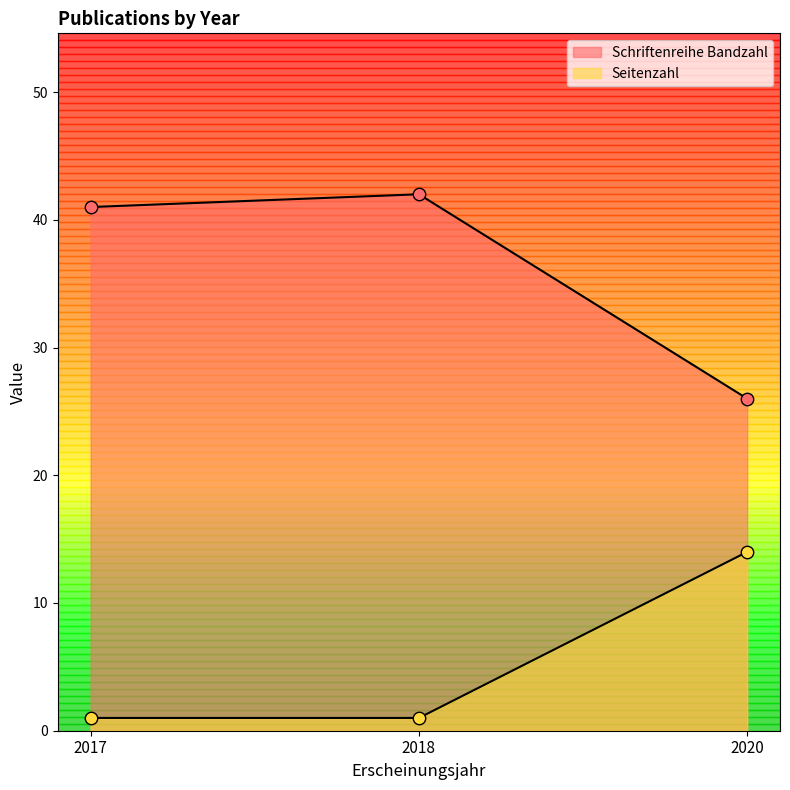

Which series contains the lowest Y value?

Seitenzahl